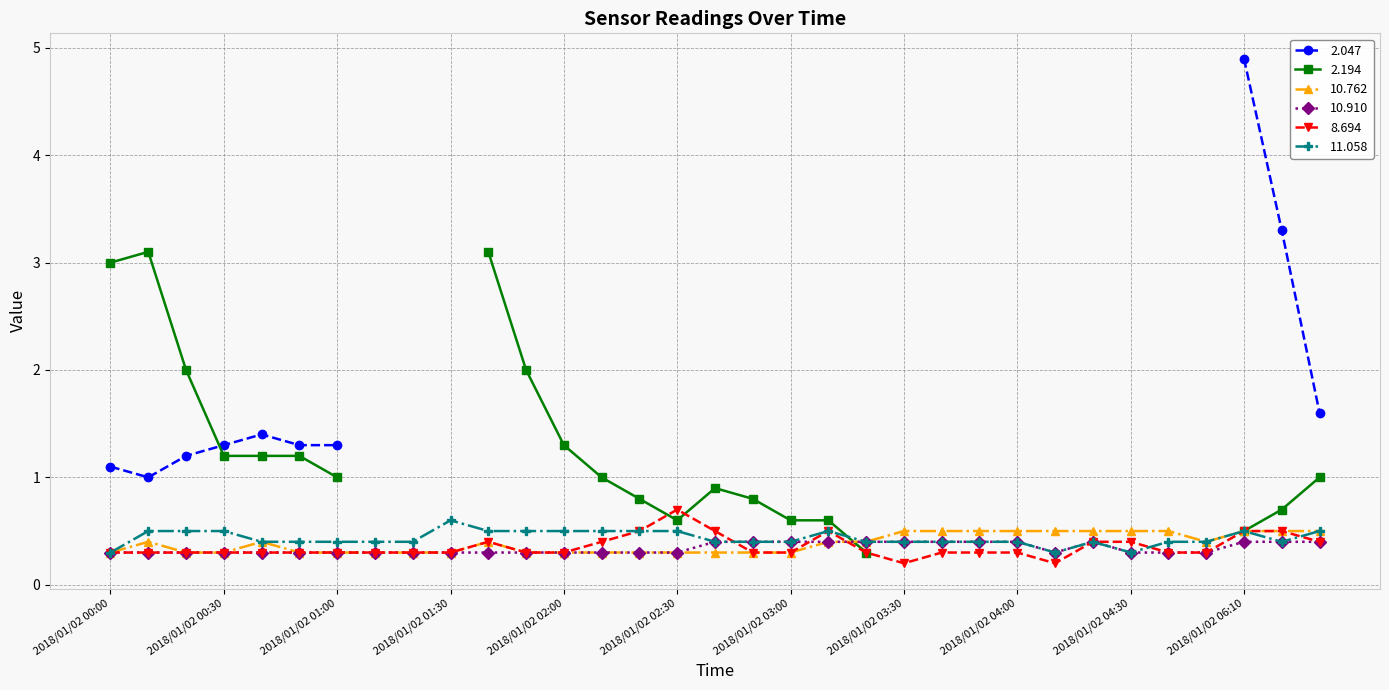

Where is 8.694 nearest to the value 0?

2018/01/02 03:30